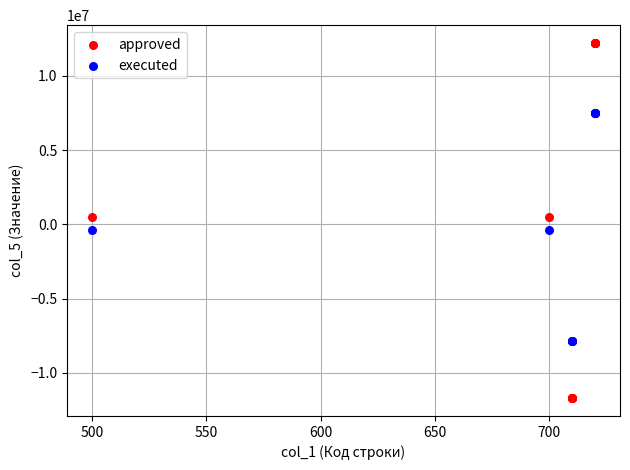

Which series has the widest spread of Y values?

approved